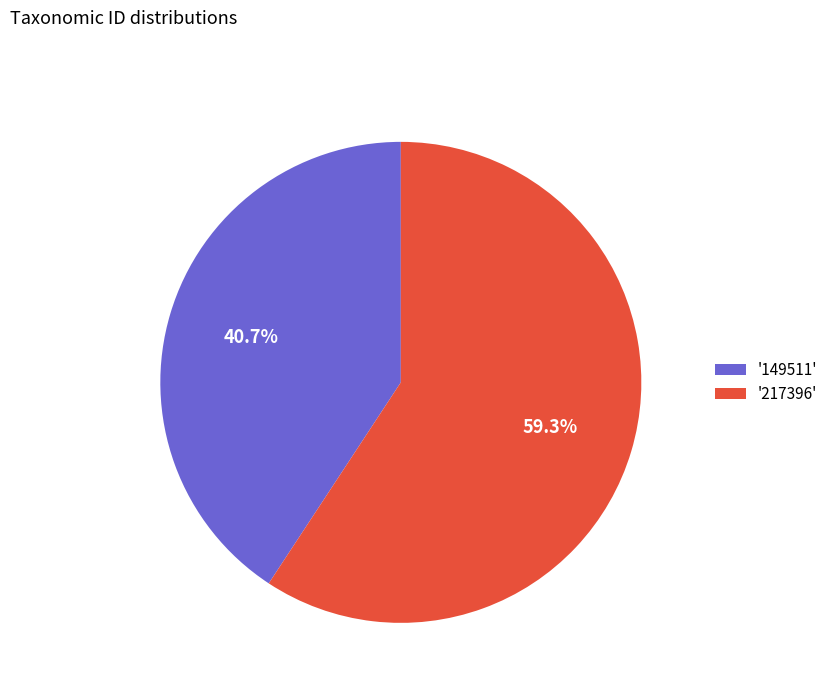

Rank the categories by value from highest to lowest.

'217396', '149511'